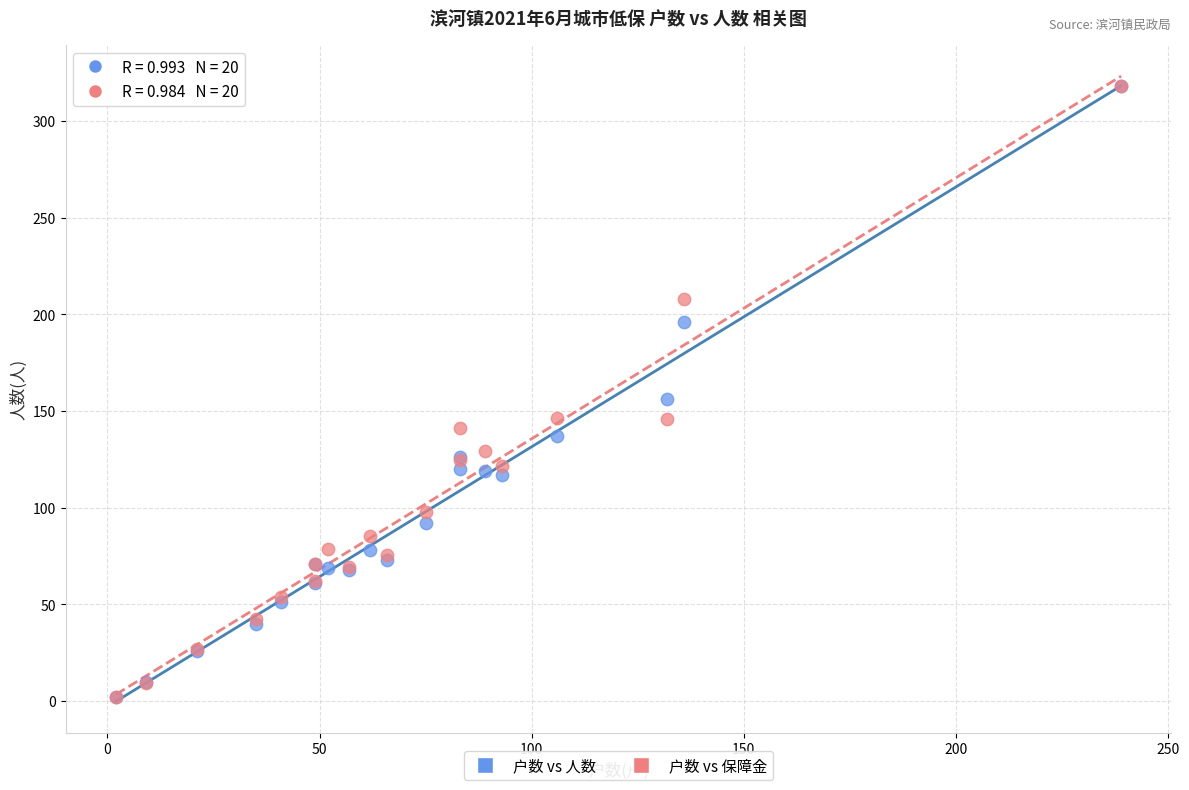

Across all series, what Y value is closest to 160?

156.0